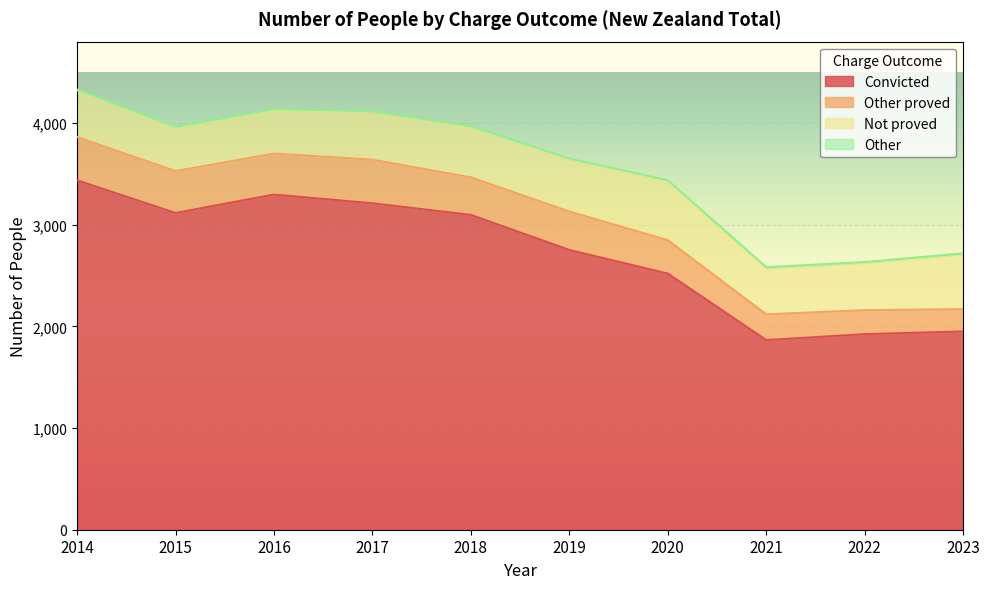

What is the difference between the maximum and minimum values in the Not proved series?

148